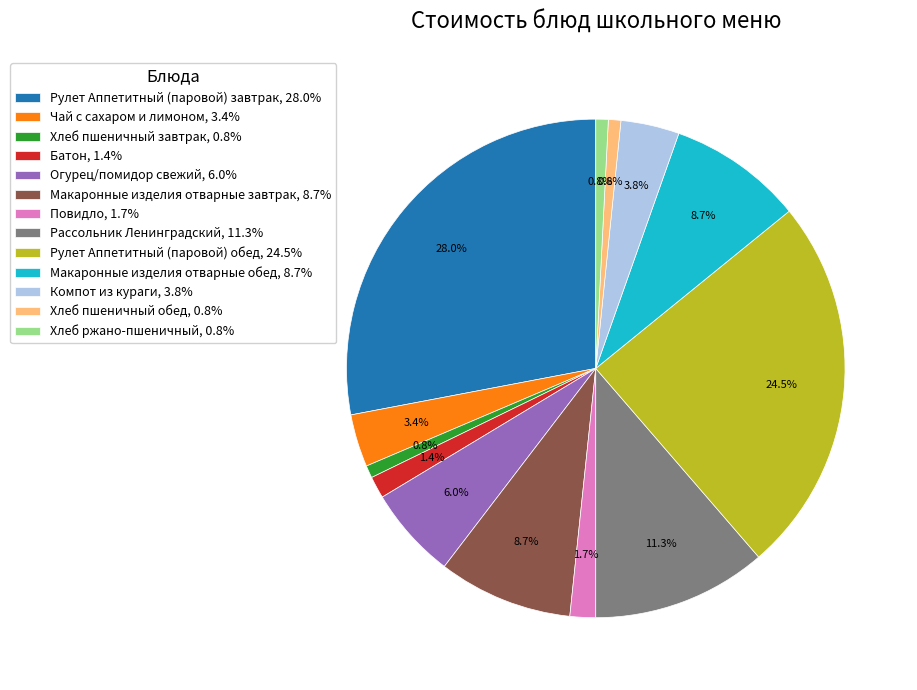

What percentage is NOT represented by Огурец/помидор свежий, 6.0%?

94.0%